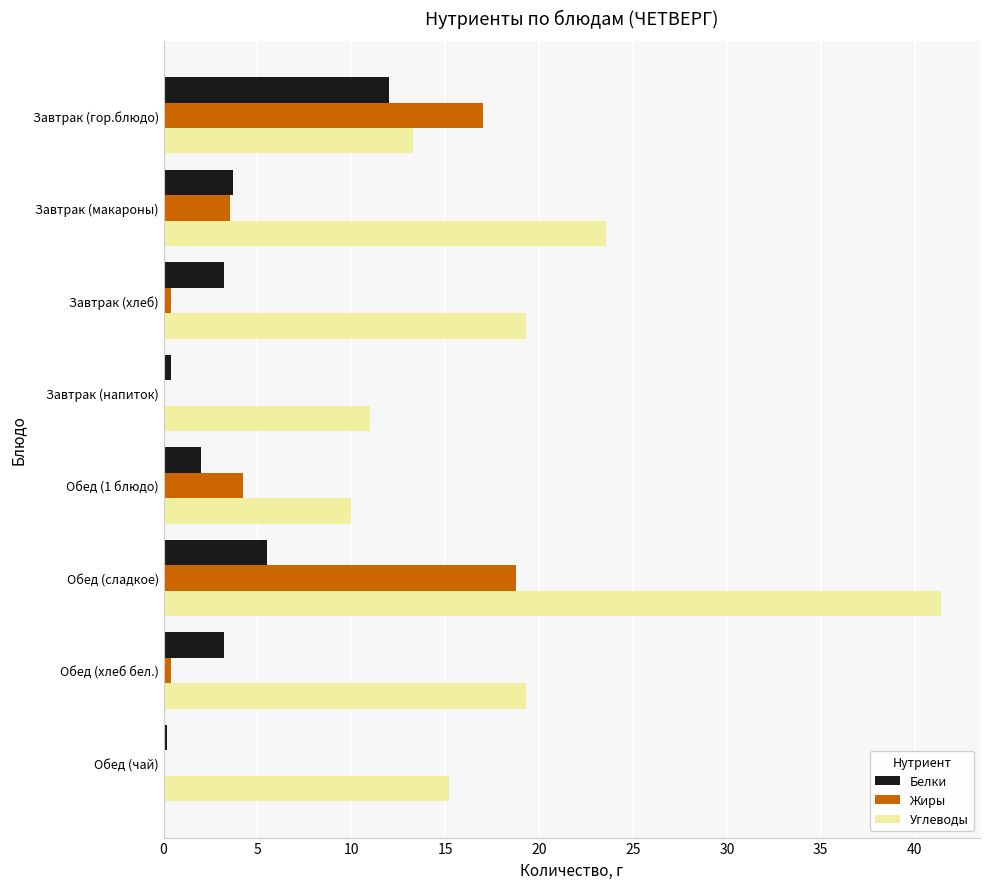

Is it true that Углеводы equals 15.2 at Обед (чай)?

True